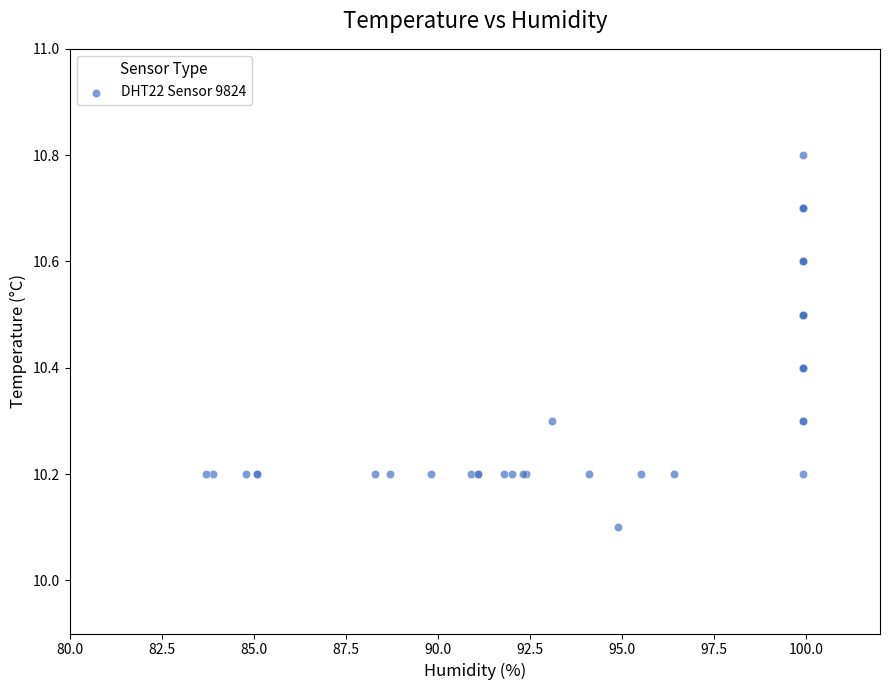

What Y value in the scatter plot is closest to 10?

10.1